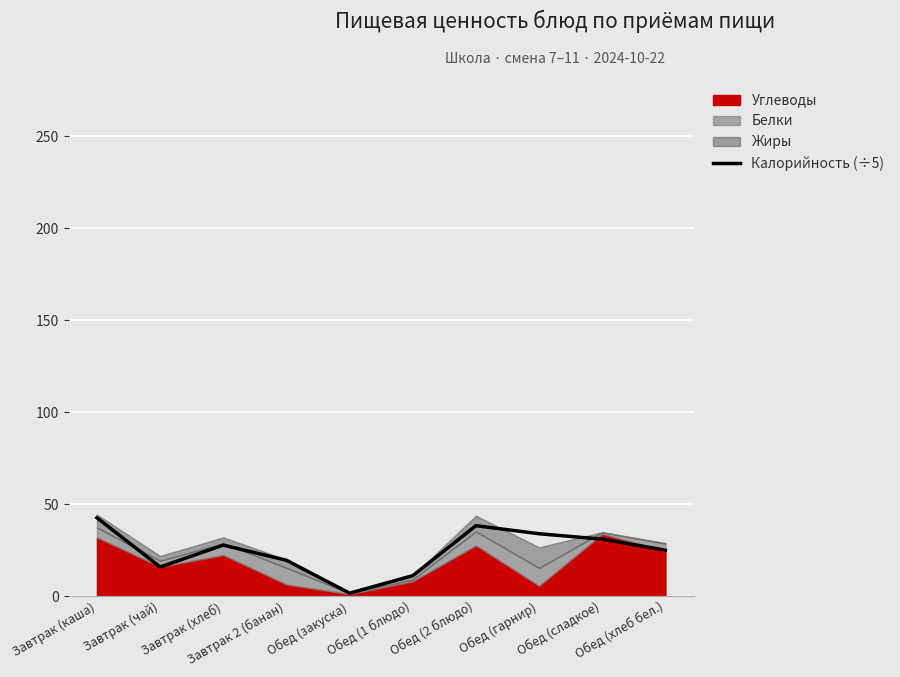

Which has a higher value, Обед (сладкое) or Завтрак (каша)?

Завтрак (каша)